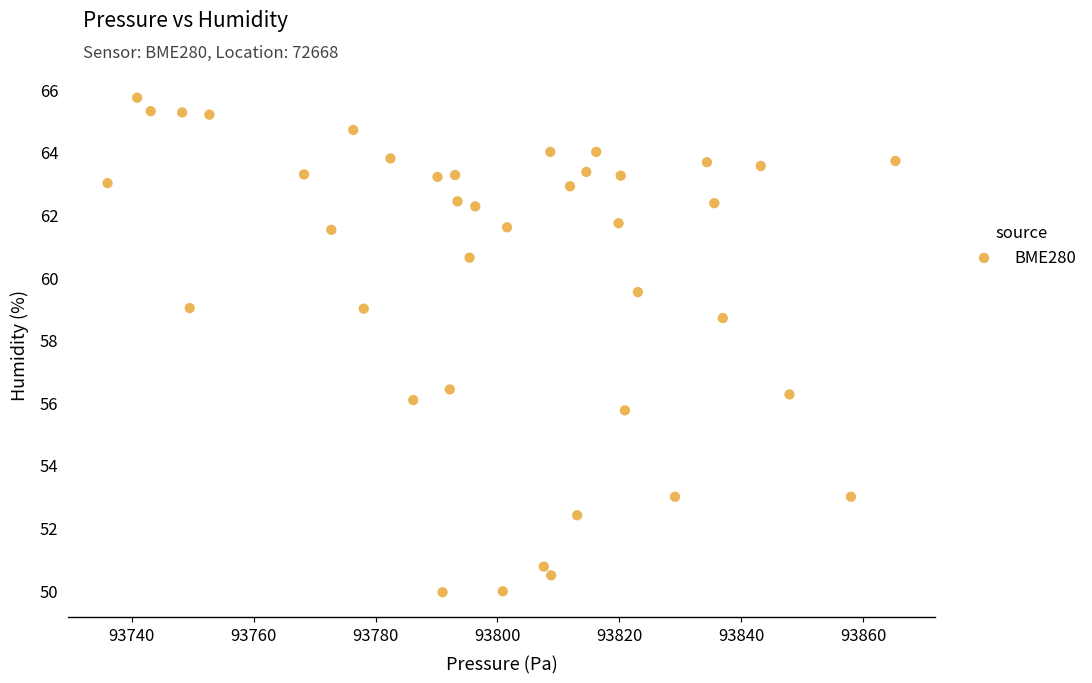

What is the range of Y values (max minus min)?

15.8